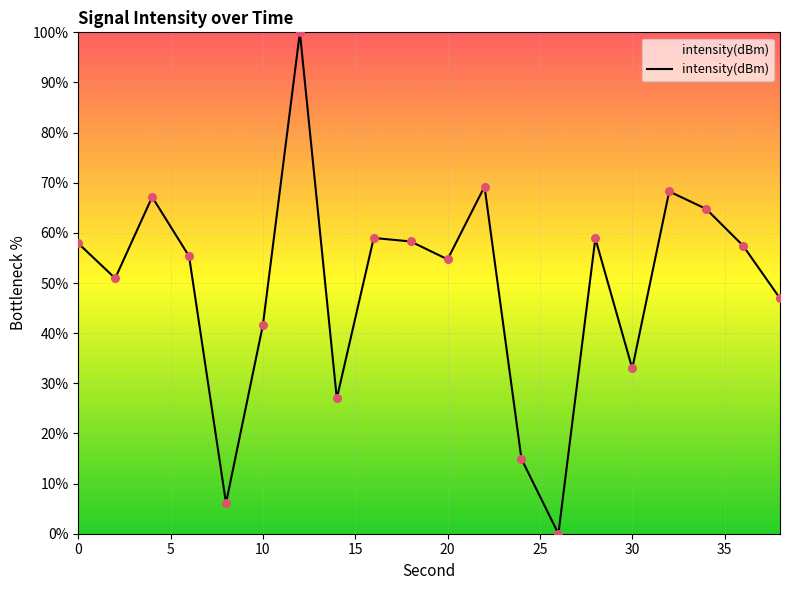

What is the difference between the maximum and minimum values?

100.0